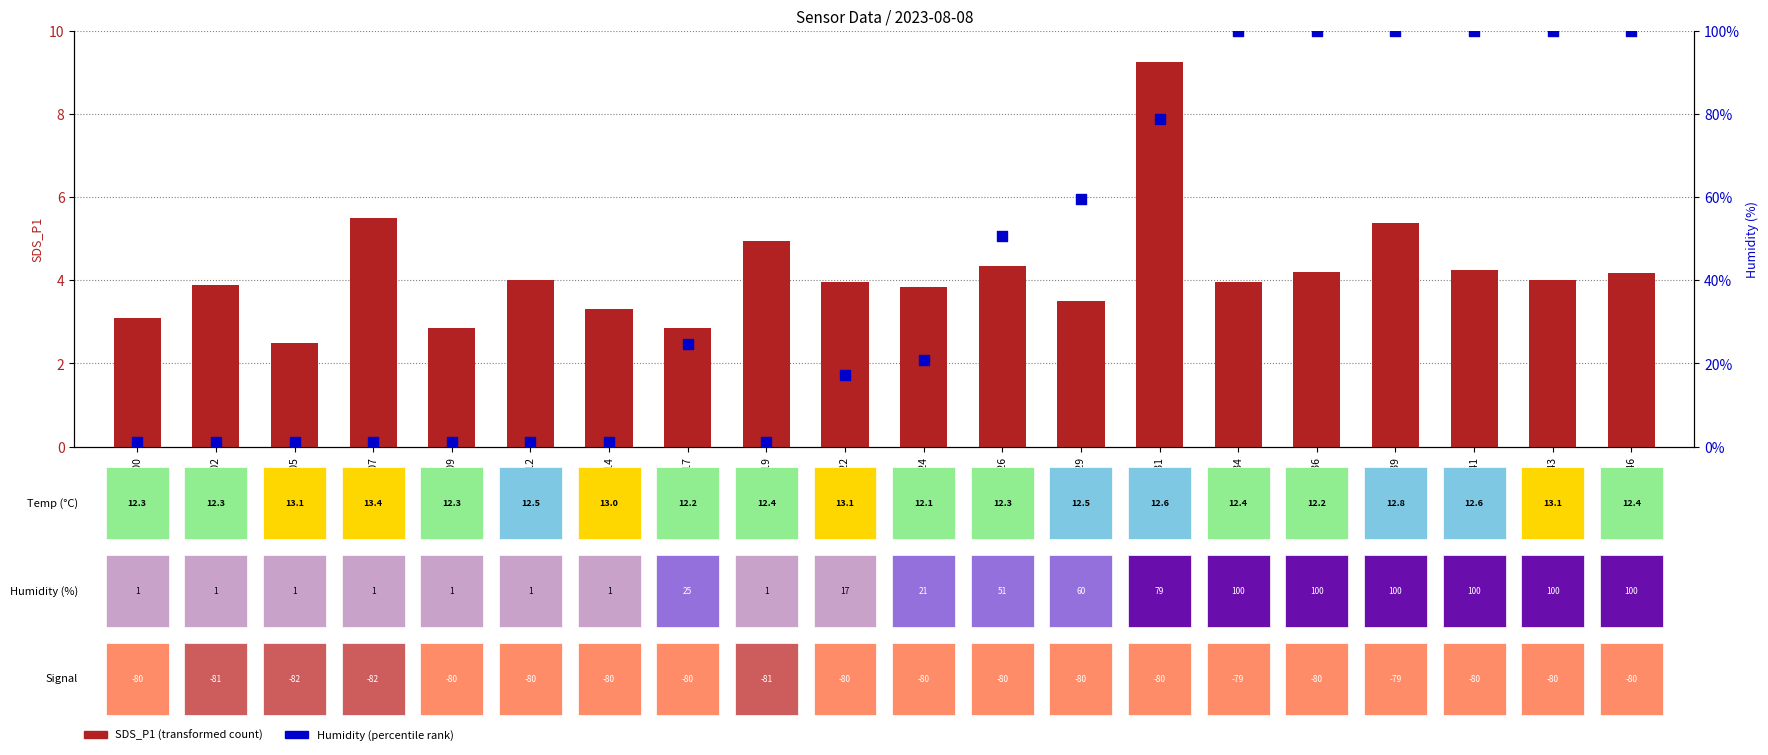

What are all the series names shown in the legend?

SDS_P1 (transformed count), Humidity % (percentile rank)